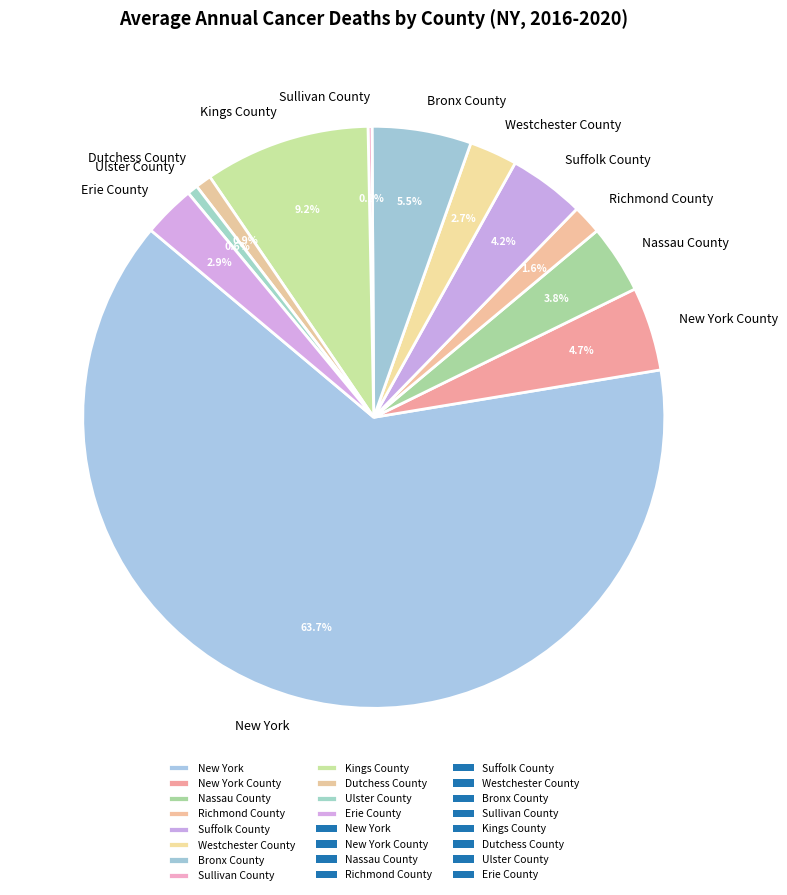

Is there a majority slice in this chart?

Yes